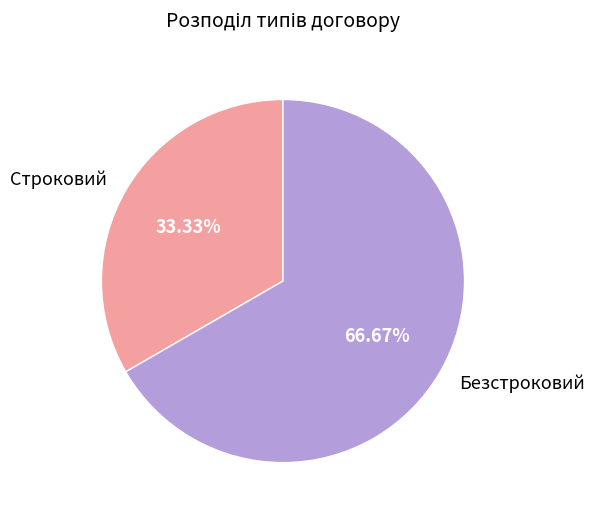

How many slices are in this pie chart?

2